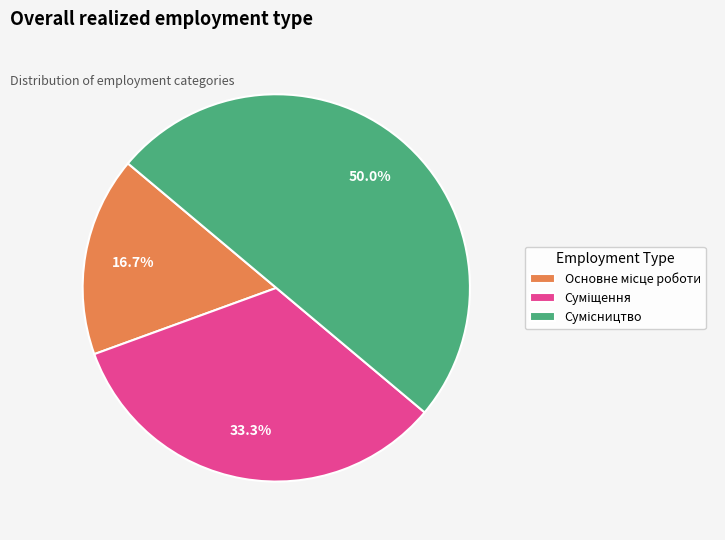

Does Сумісництво represent more than half of the total?

No